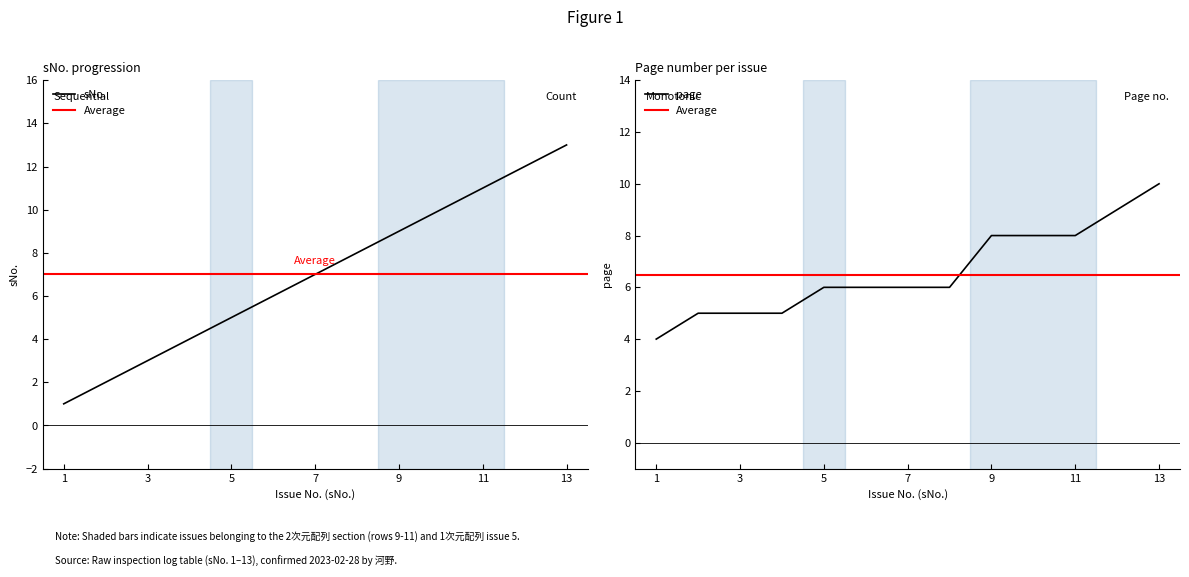

At 5, list the series in order from largest to smallest.

page, sNo.